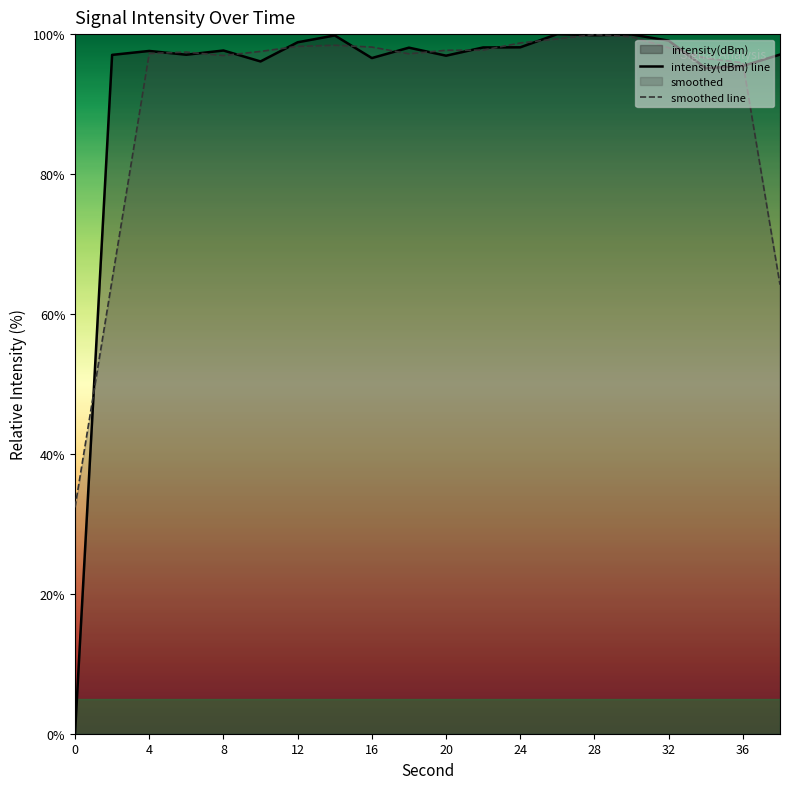

Which series has the largest range (max minus min)?

intensity(dBm) line